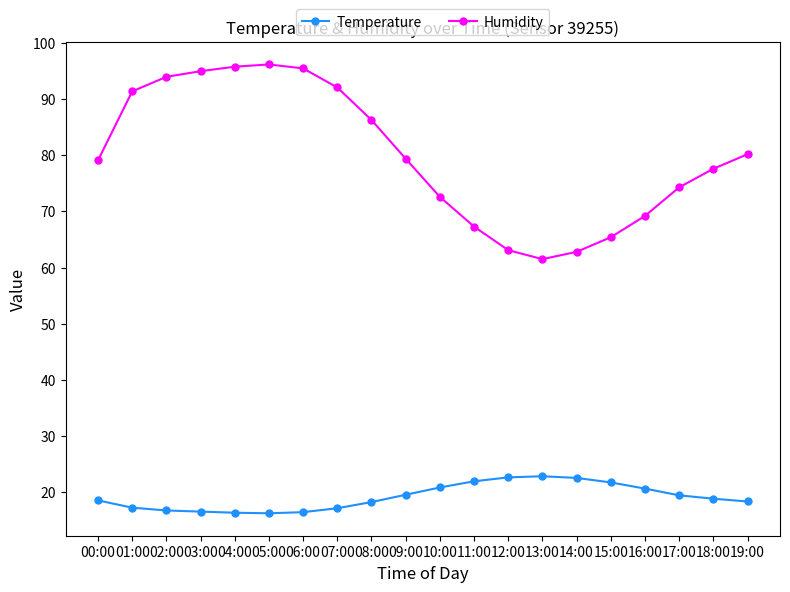

What is the label of the 2nd point from the right?

18:00